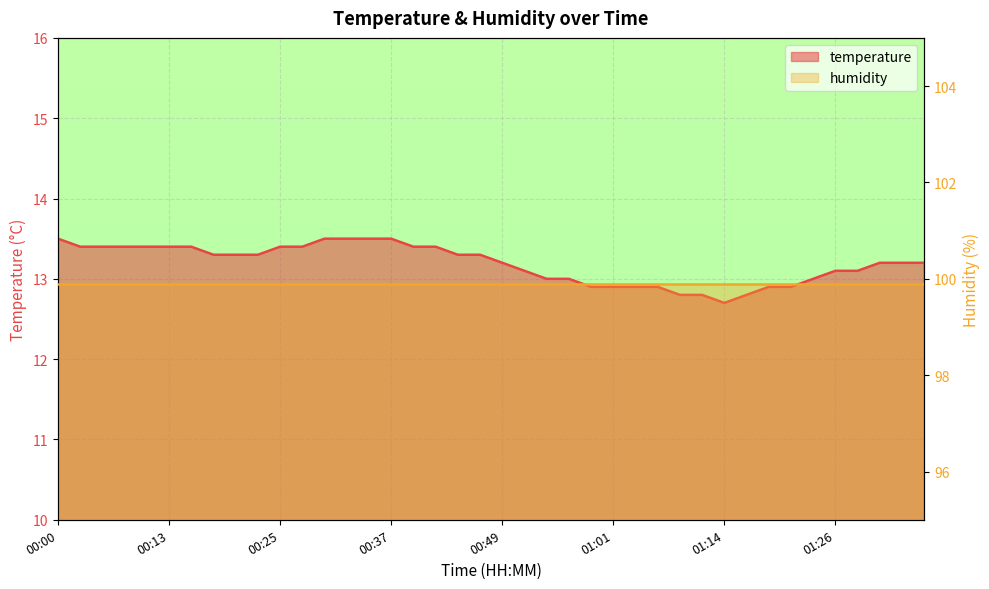

What is the difference between the values at 01:11 and 01:36?

0.4